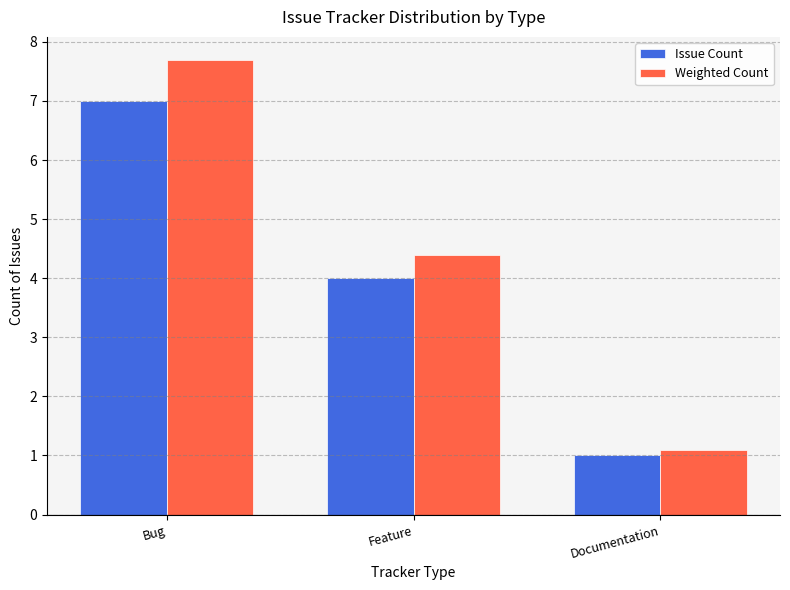

Where is Issue Count nearest to the value 4?

Feature